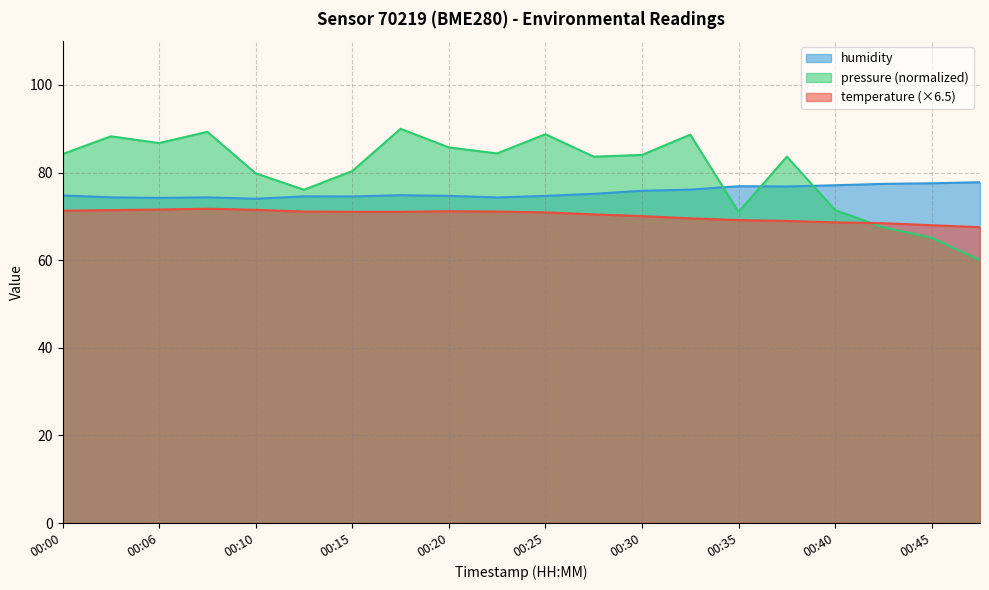

At which category does the chart reach its peak across all series?

00:18